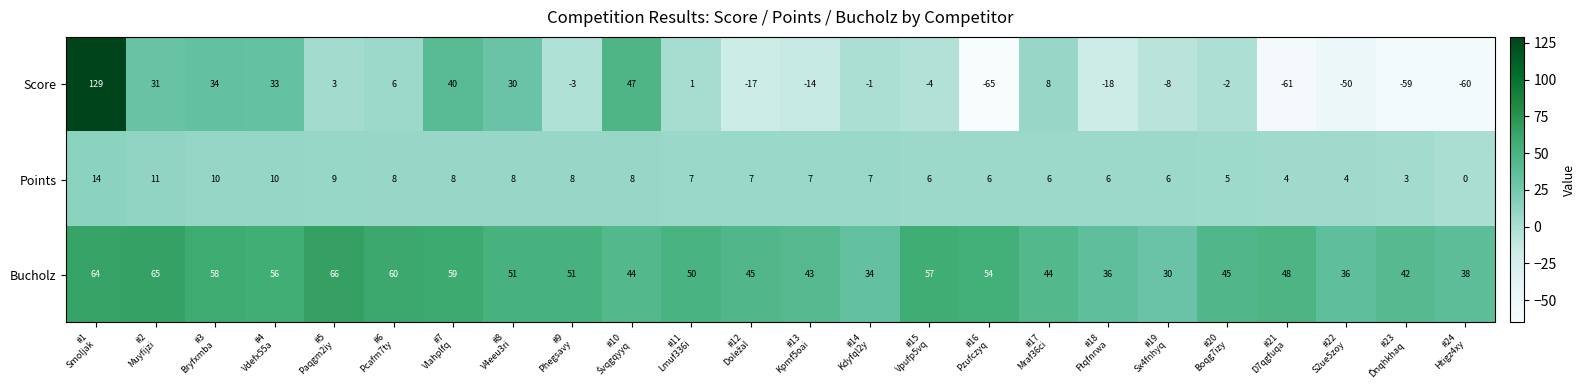

Which series has the widest spread of values?

Score